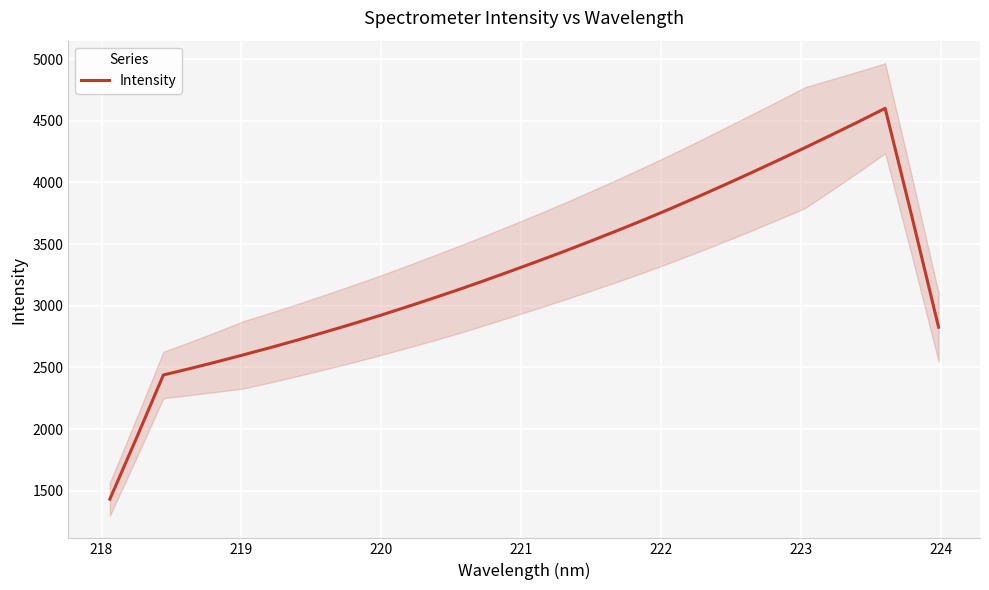

How many distinct data groups are displayed?

1